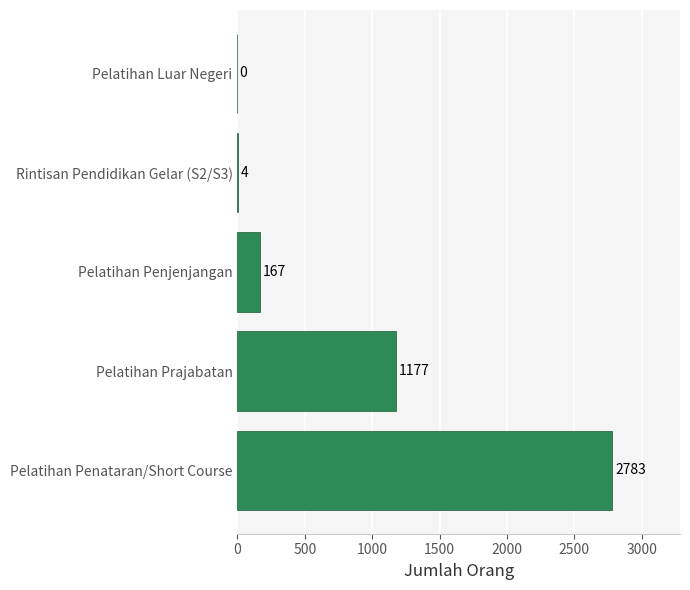

What is the sum of all values?

4131